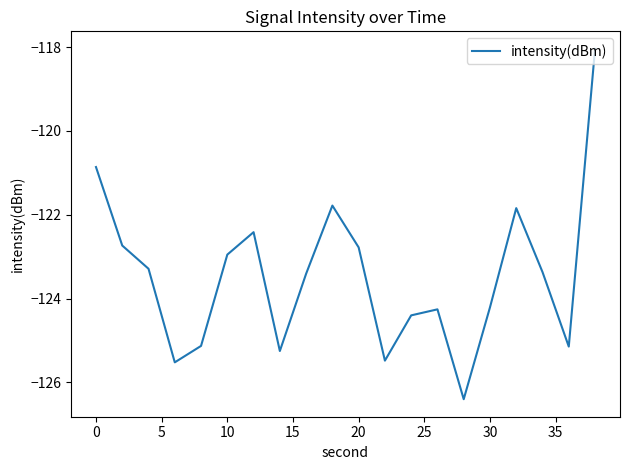

What is the maximum value shown in the chart?

-118.0